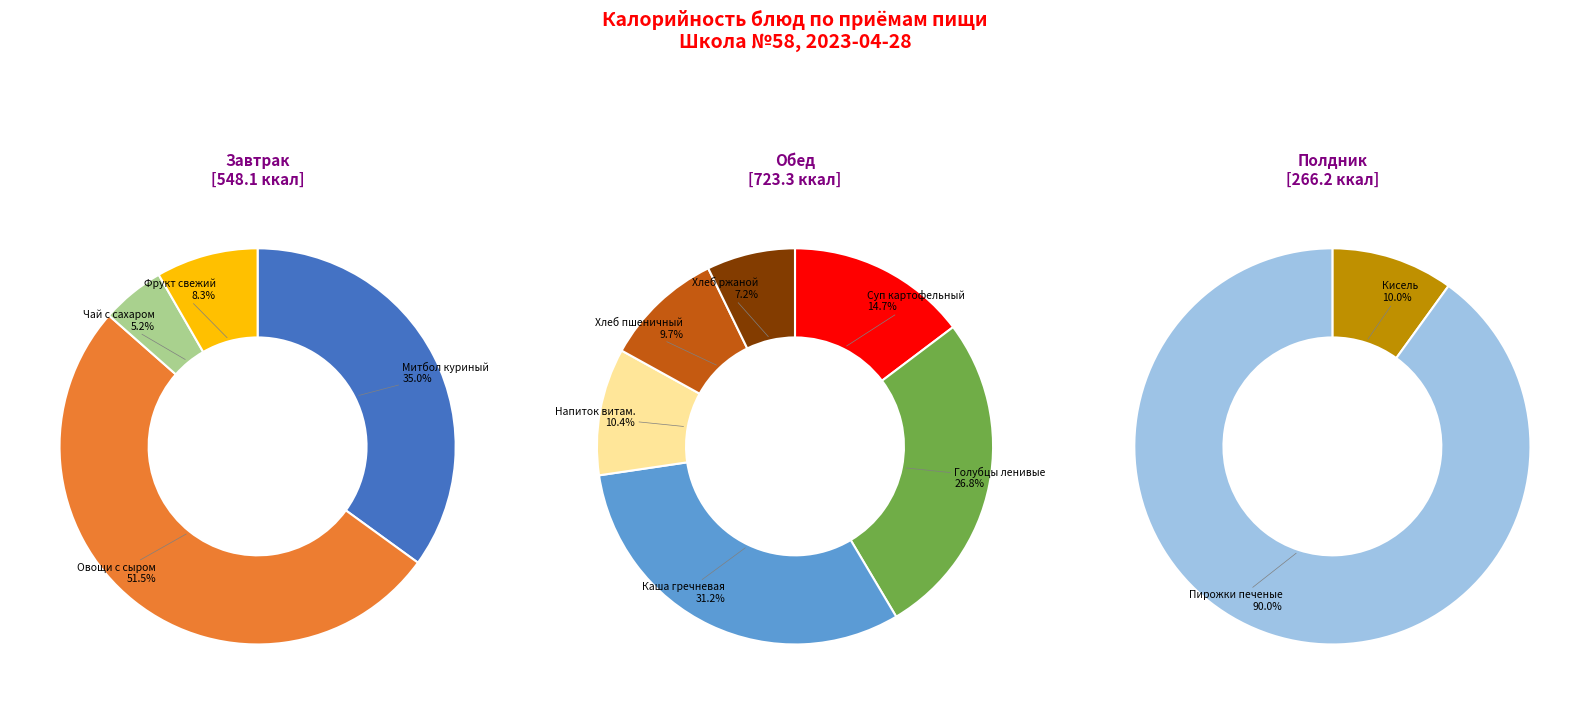

How many segments does this pie chart have?

12